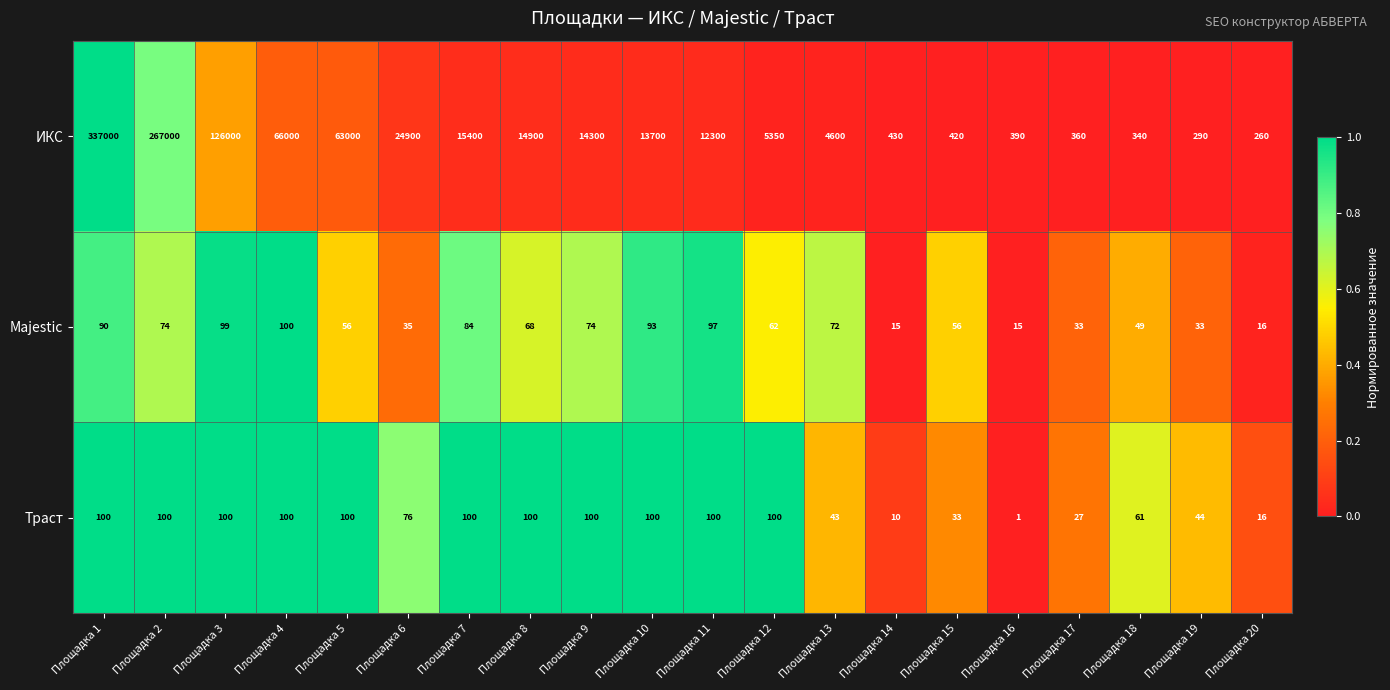

What is the difference between the highest and lowest values at Площадка 5?

62944